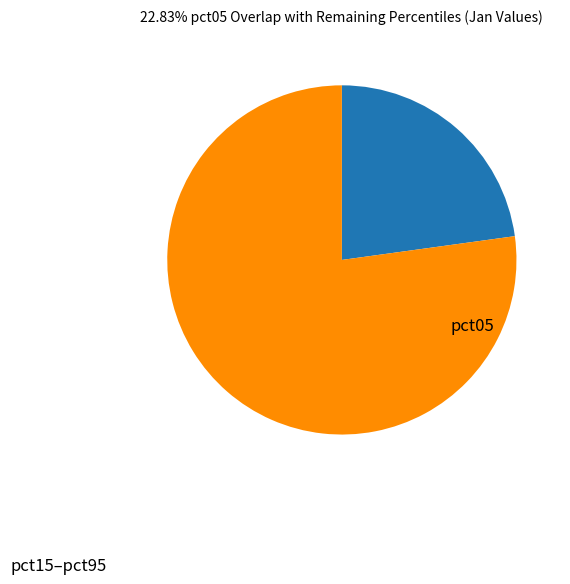

How many slices are in this pie chart?

2